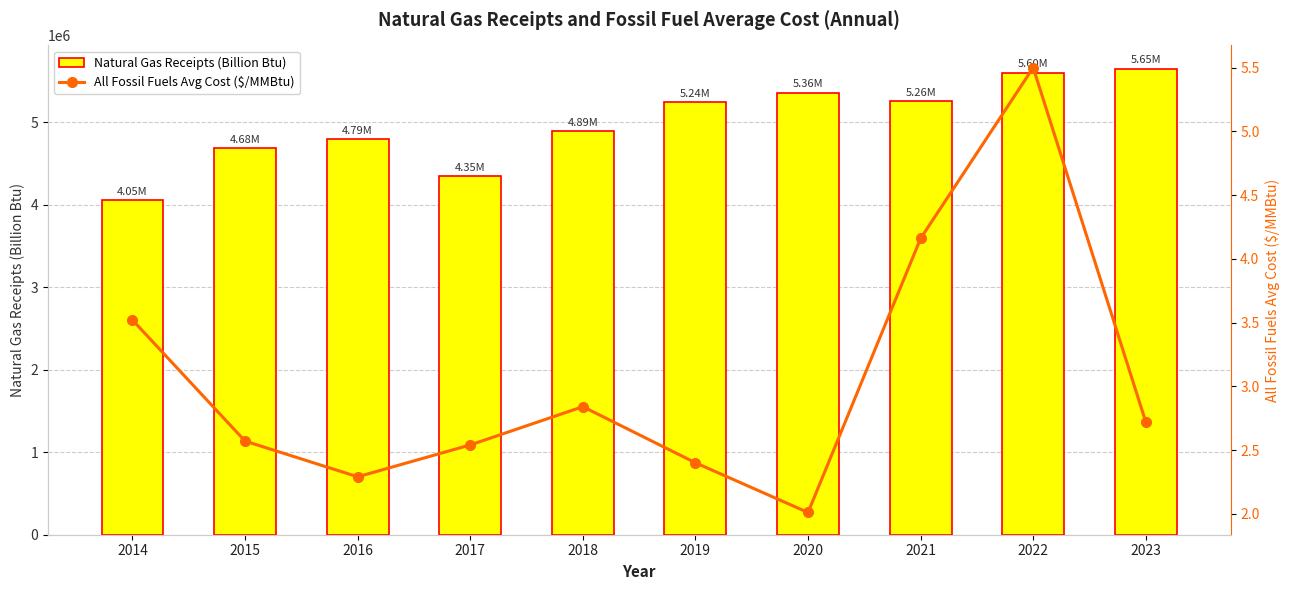

At which category is the sum across all series the highest?

2023